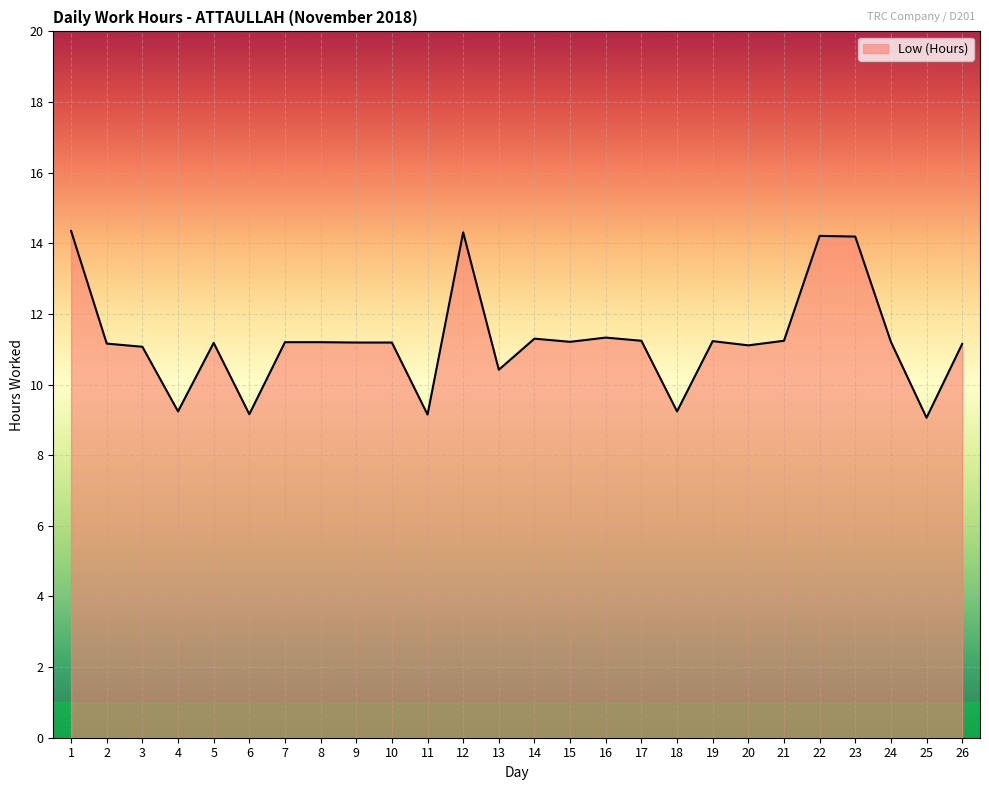

What is the change in value from 21 to 22?

+3.0